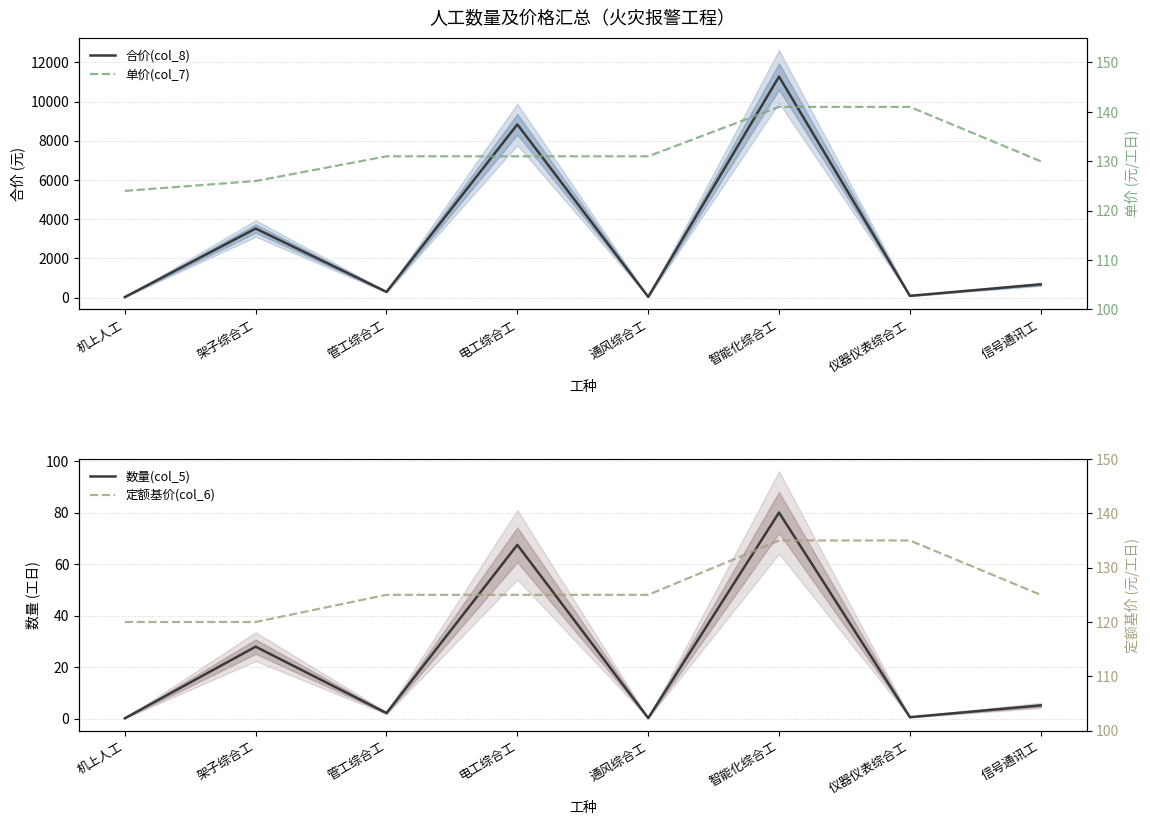

What is the minimum value for 定额基价(col_6)?

120.0